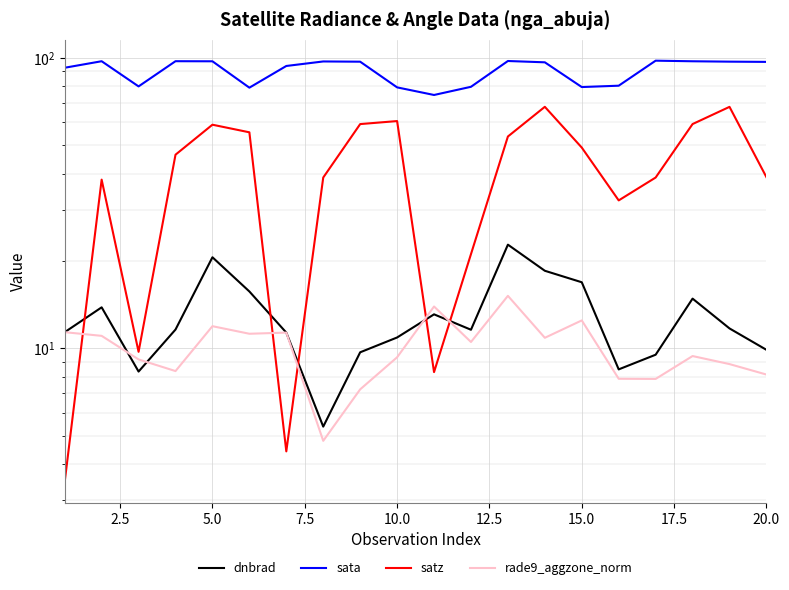

After their last crossing, which series has the higher values: satz or dnbrad?

satz